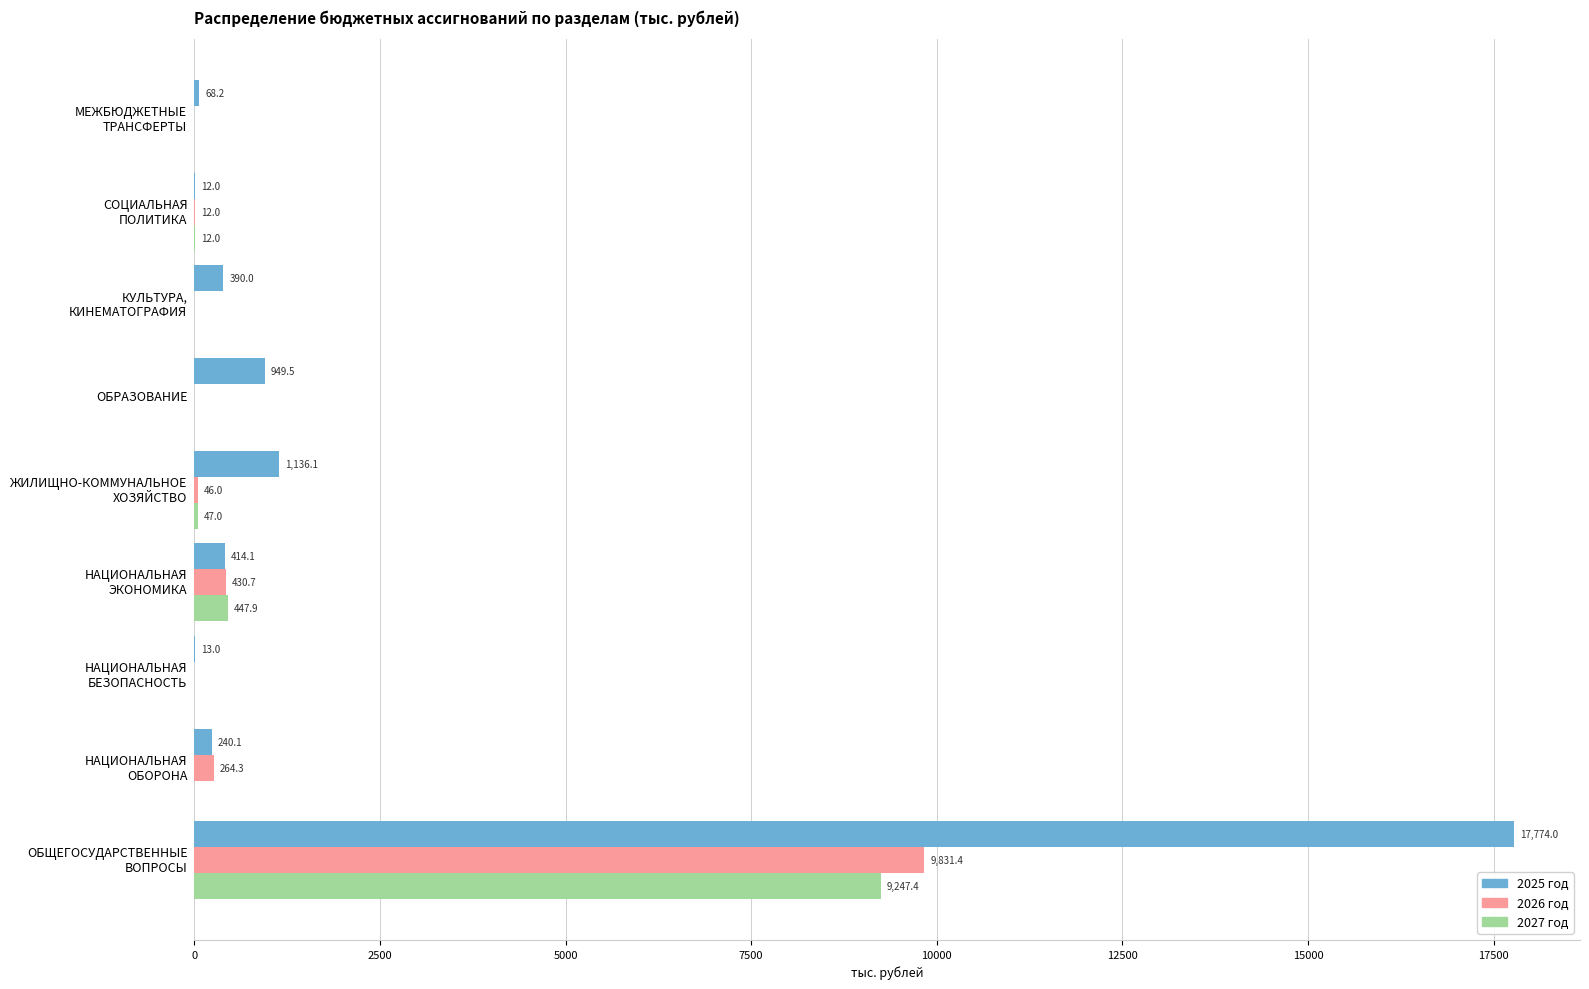

What is the greatest value displayed?

17774.0